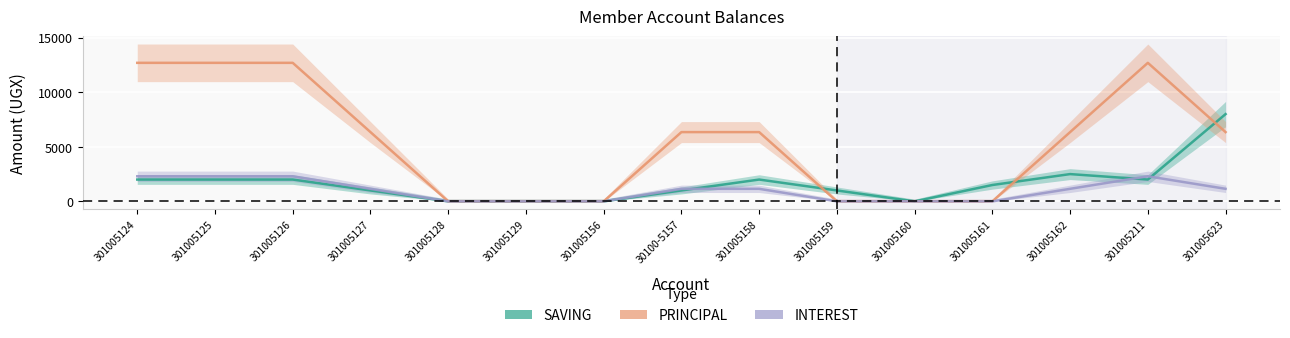

Where is SAVING nearest to the value 4000?

301005162